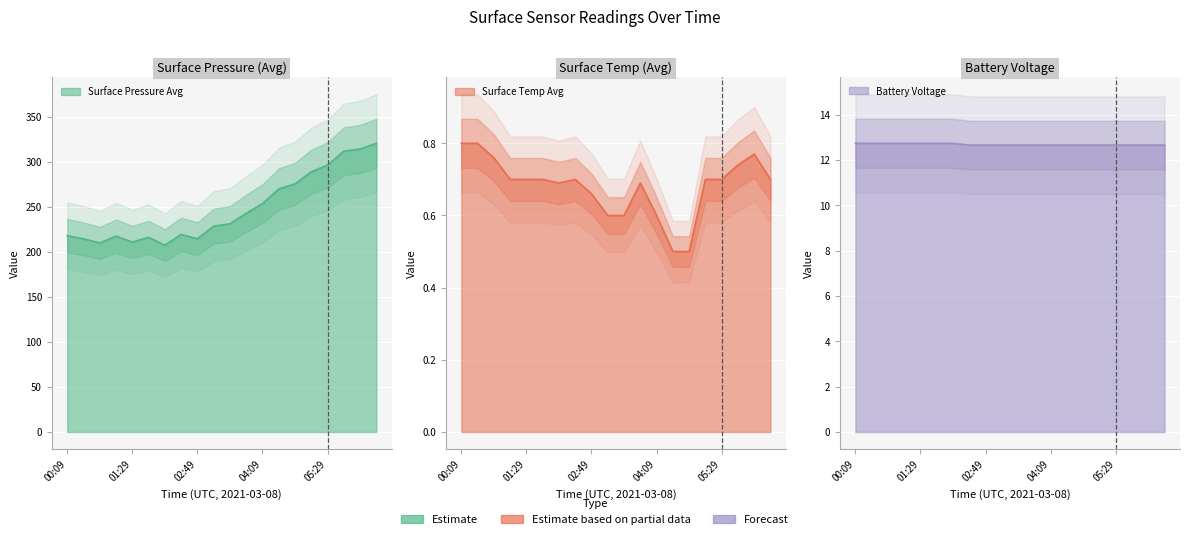

At which label is surface_pressure_avg closest to 263?

04:29